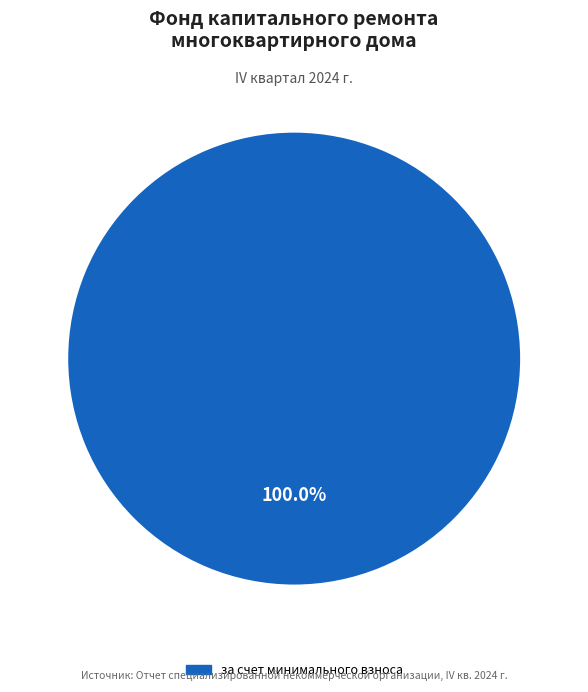

Does any single category account for the majority?

Yes